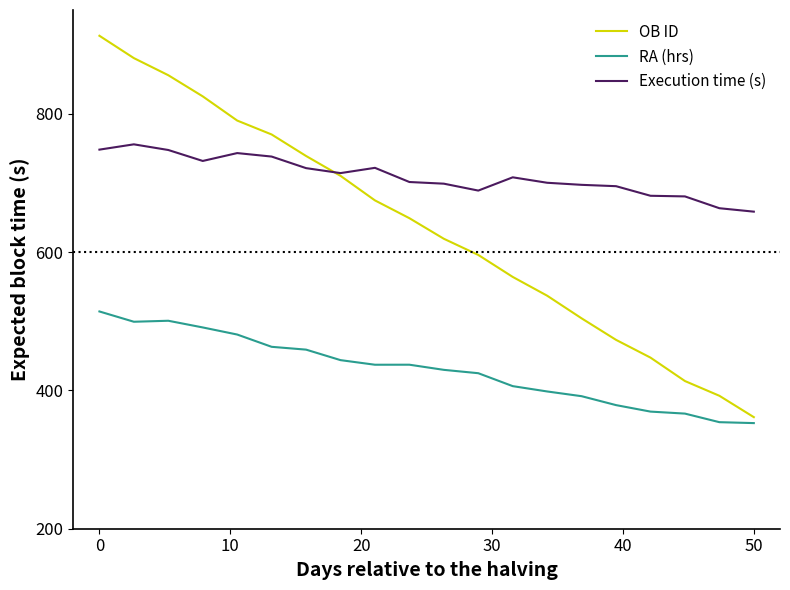

True or false: RA (hrs) and OB ID intersect in this chart.

False